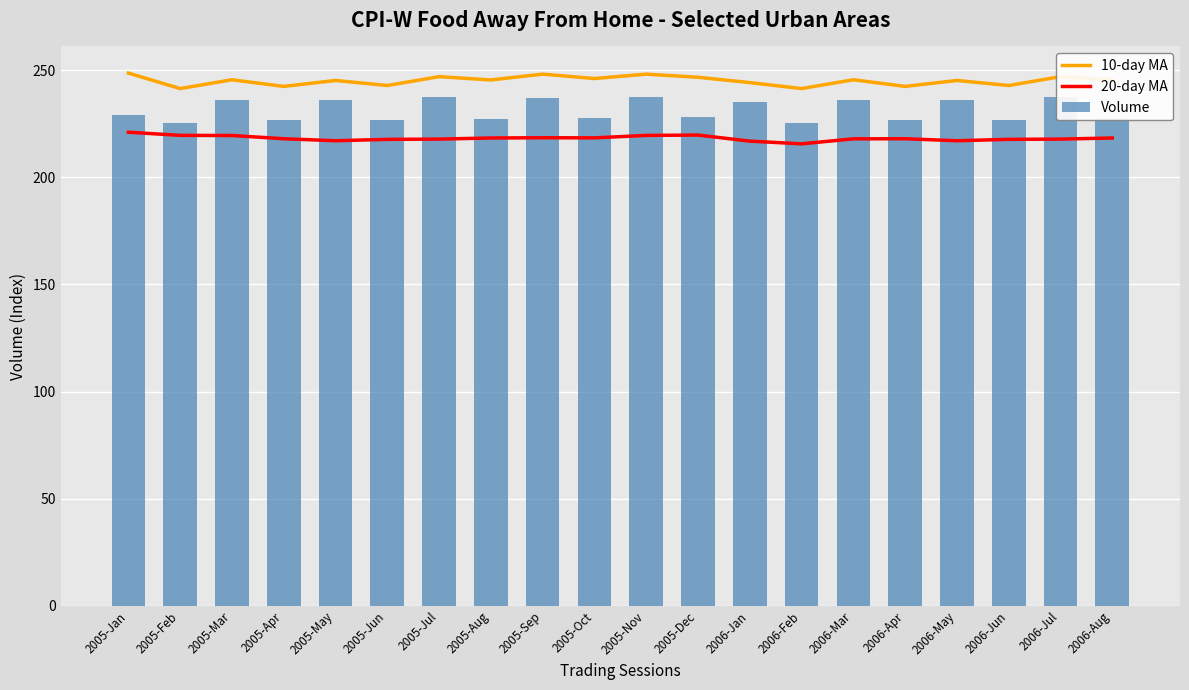

The value of Volume at 2006-Jun is 226.7. True or false?

True